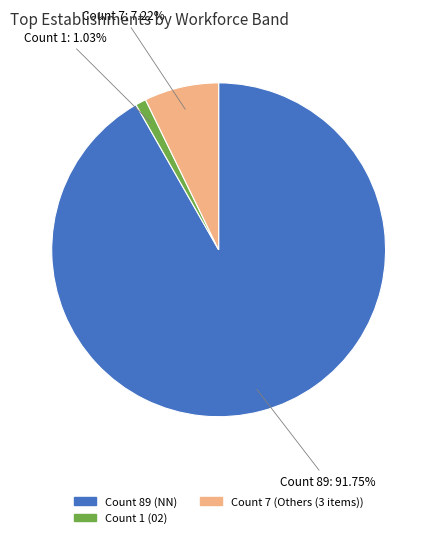

What is the largest slice in the pie chart?

NN